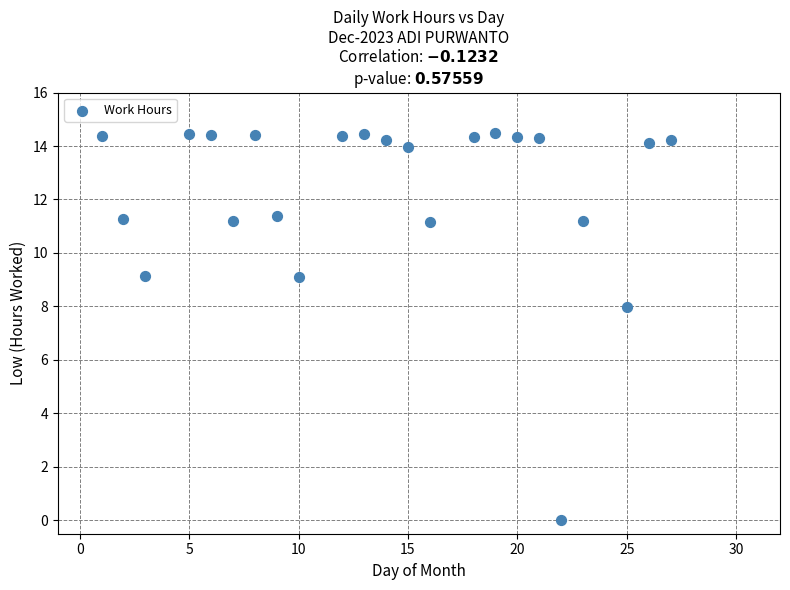

What is the range of Y values (max minus min)?

14.5